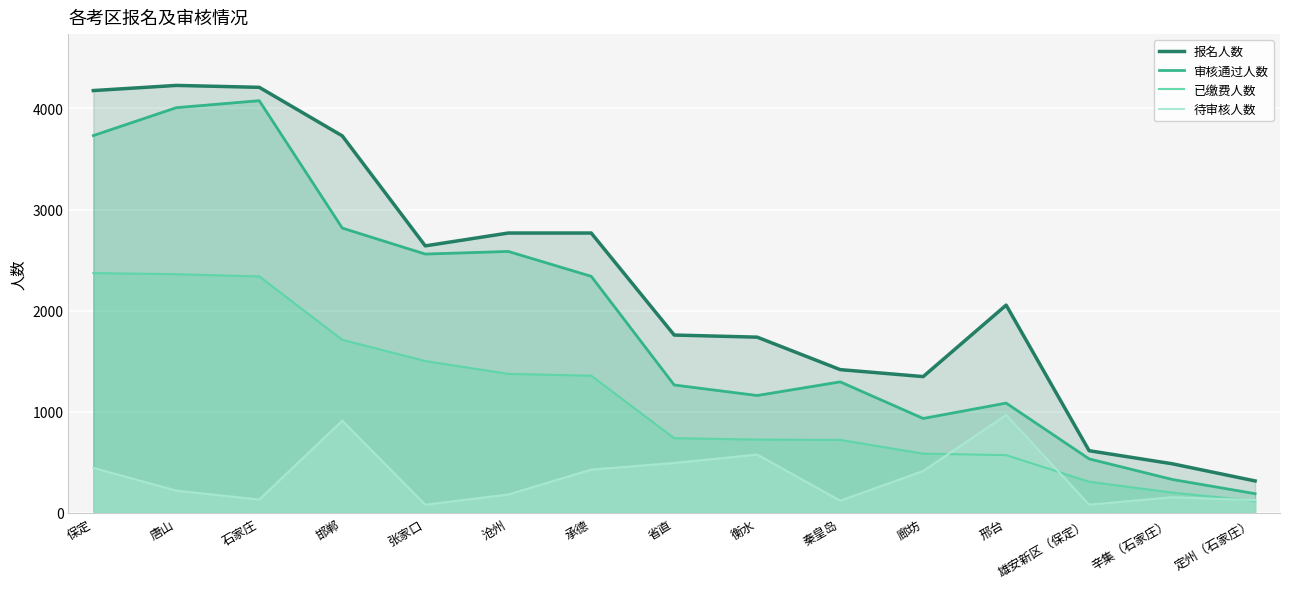

The 待审核人数 series shows 414 at 廊坊. True or false?

True